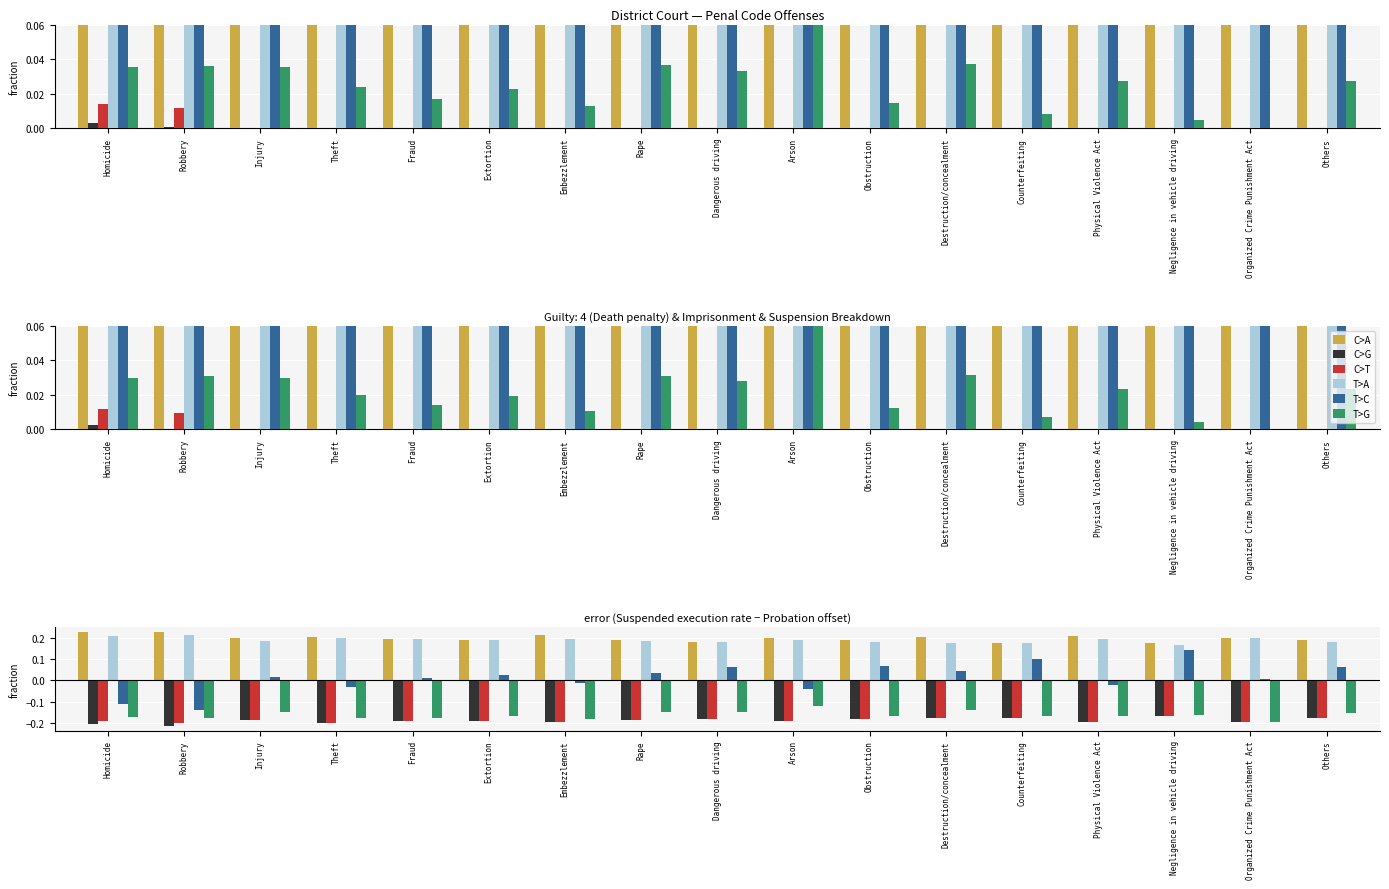

Which series has the largest total across all categories?

C>A